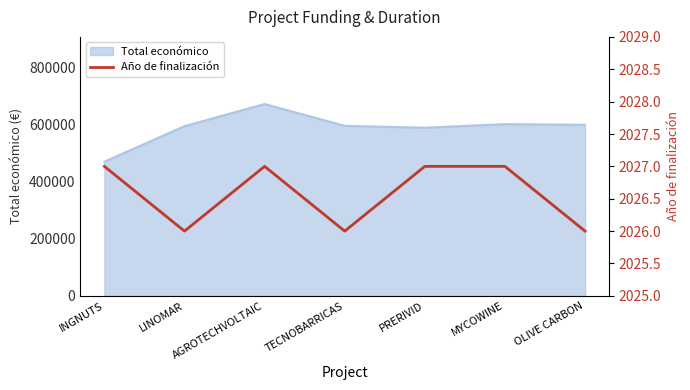

What is the label of the 1st point from the right?

OLIVE CARBON